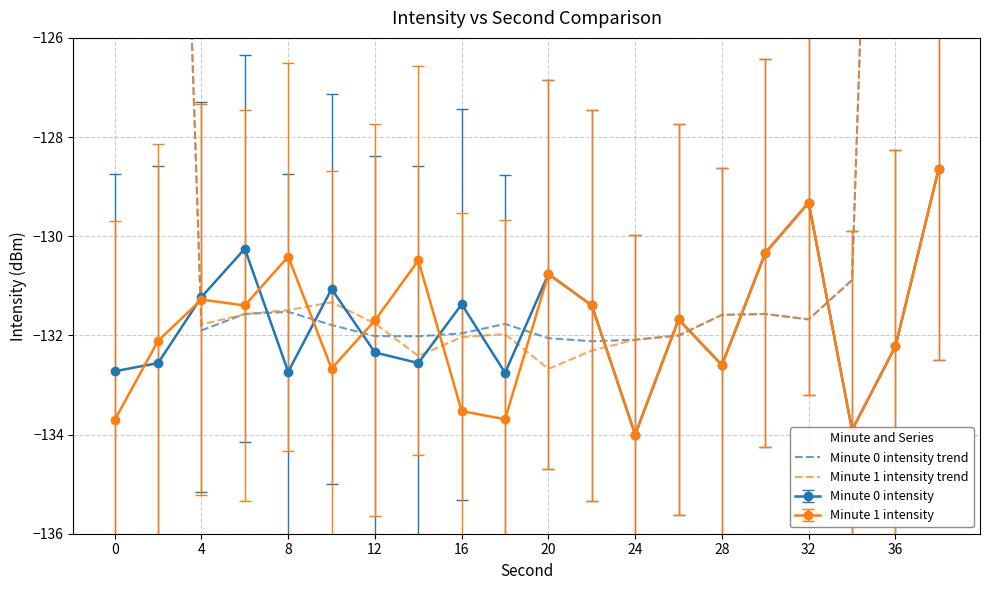

True or false: Minute 0 intensity has more than 2 interior local peaks.

True